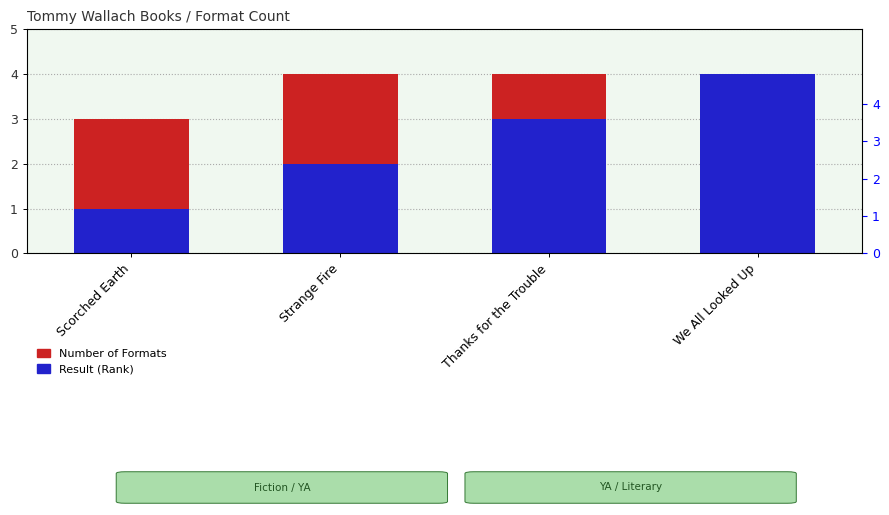

Count the Number of Formats values in the range 4 to 5.

3